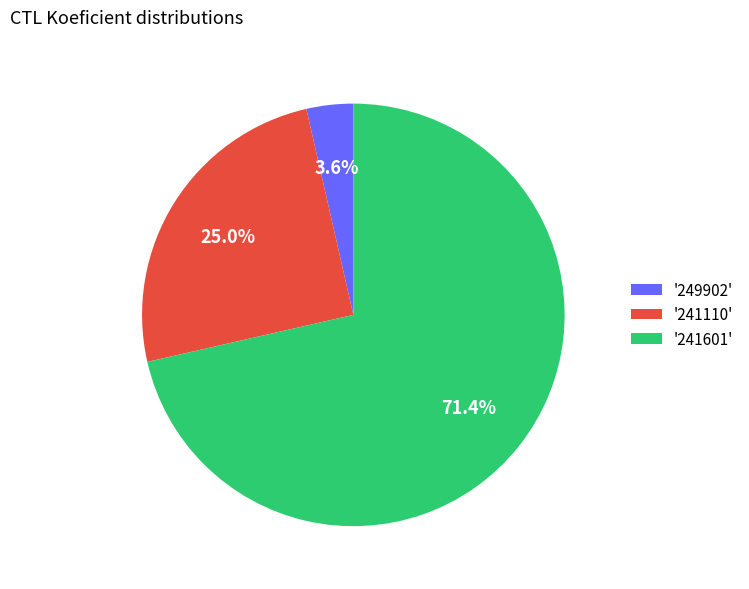

How many slices are in this pie chart?

3